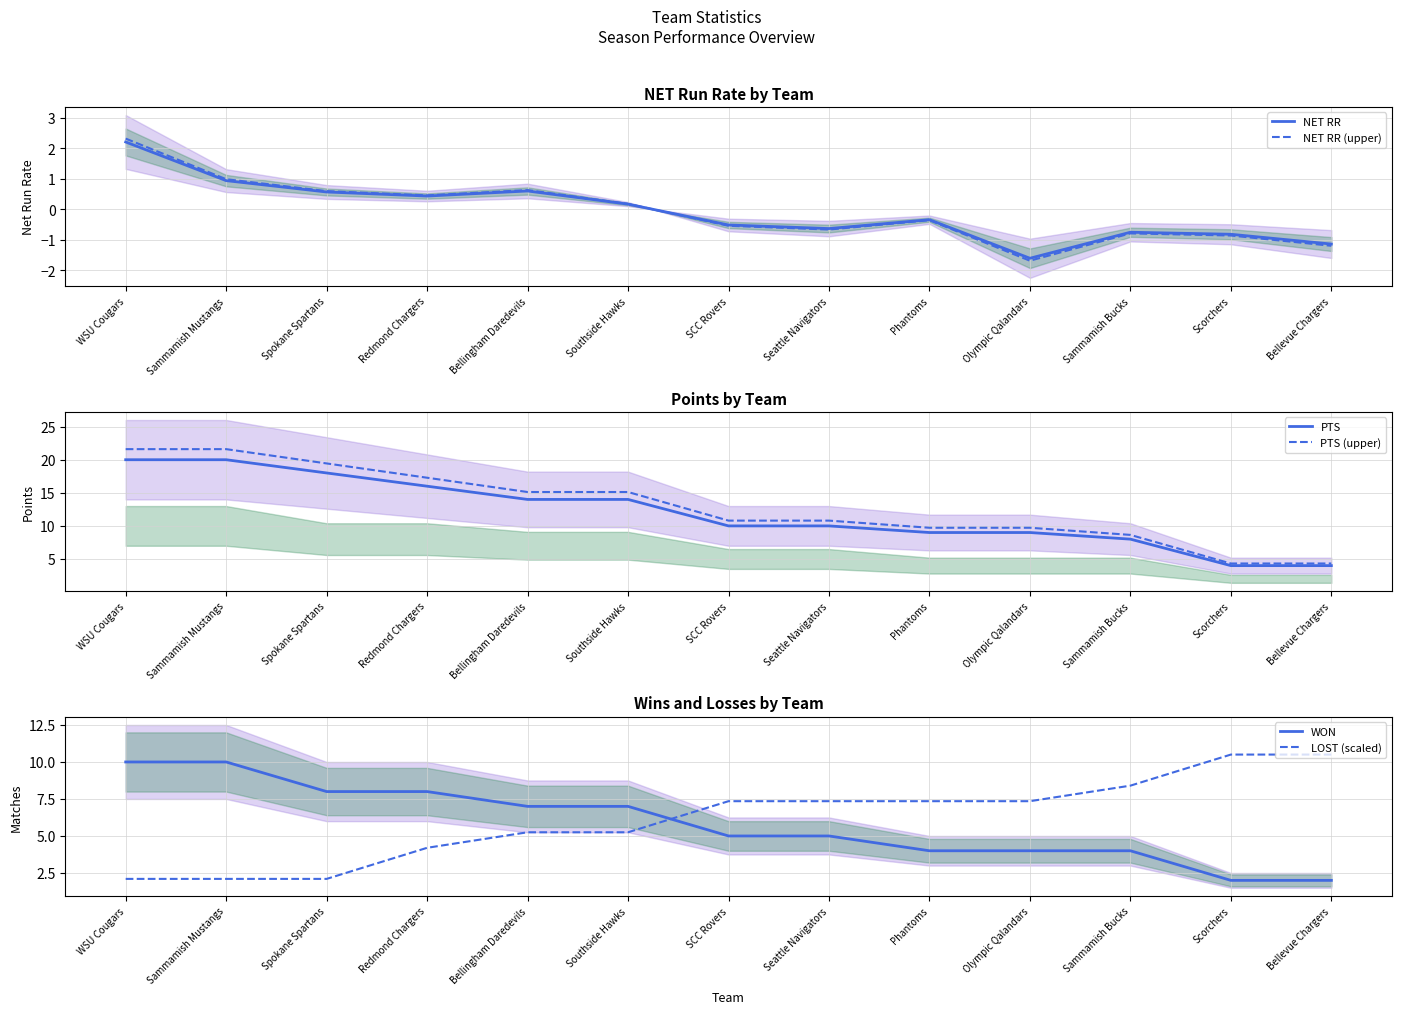

Between WSU Cougars and Sammamish Bucks, which series saw the biggest shift?

PTS (upper)